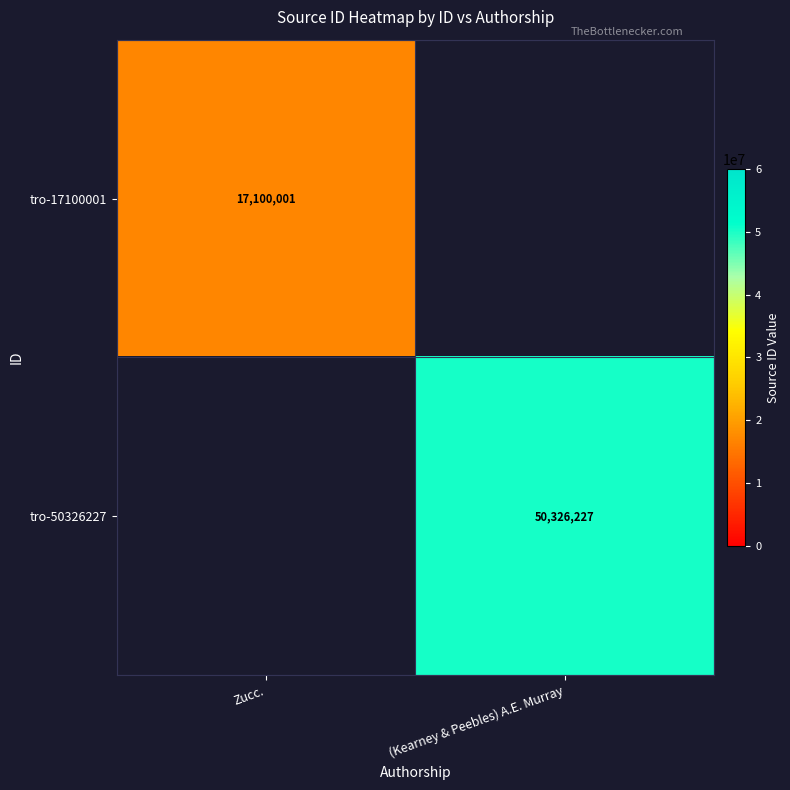

Count the number of data series in this chart.

2